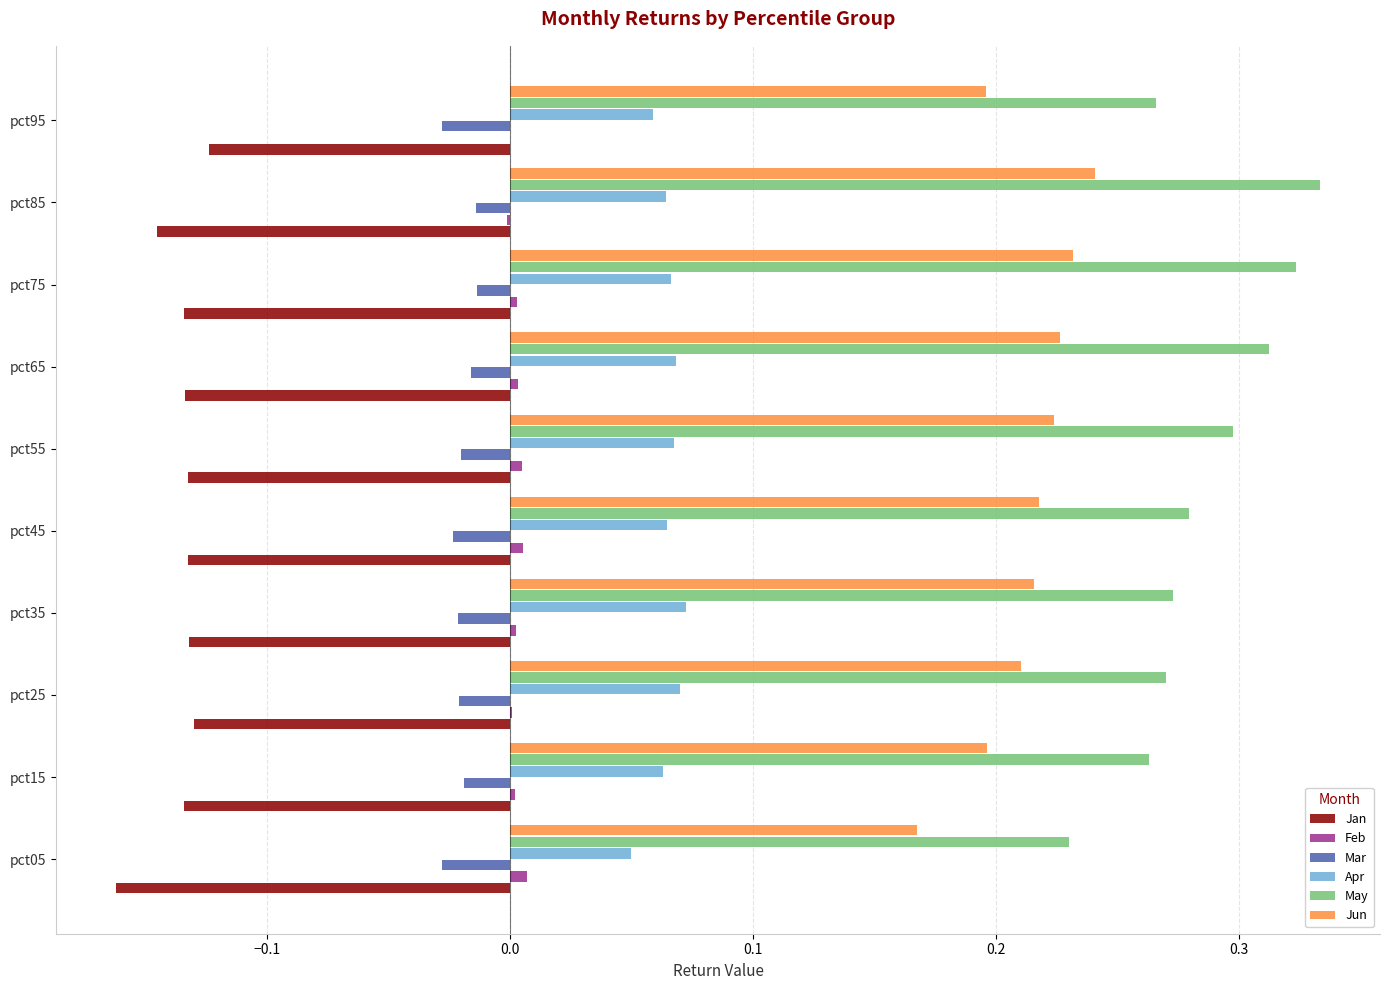

The May series shows 0.3 at pct05. True or false?

False